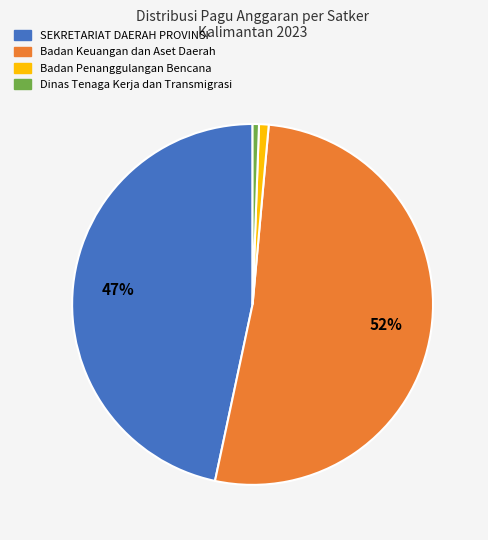

To the nearest percent, what is the average slice percentage?

25%